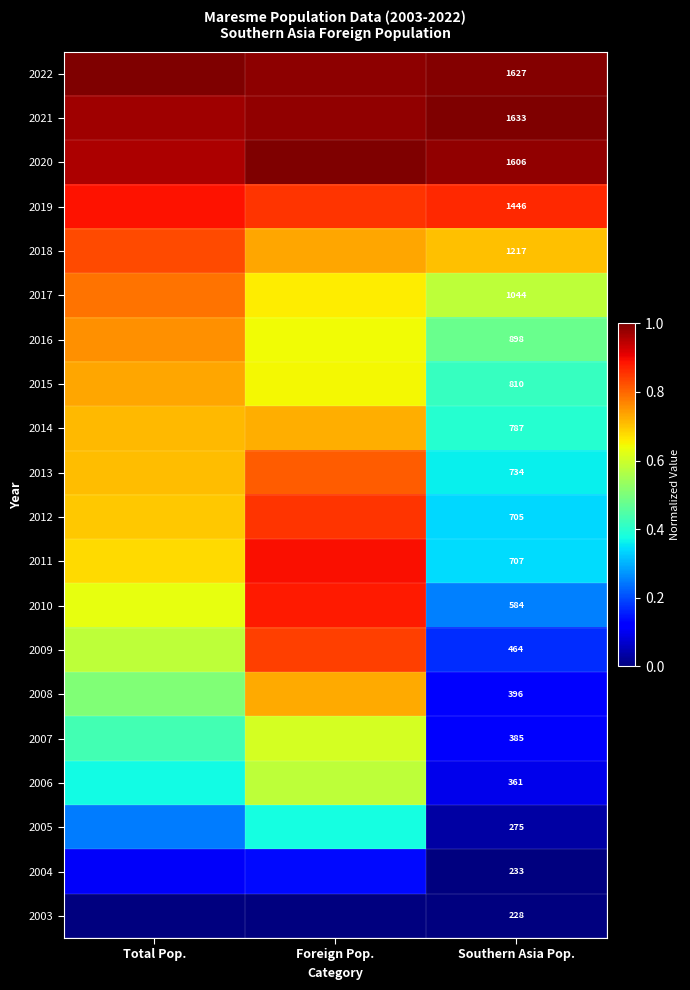

What value does the 2004 series have at Foreign Pop.?

0.1